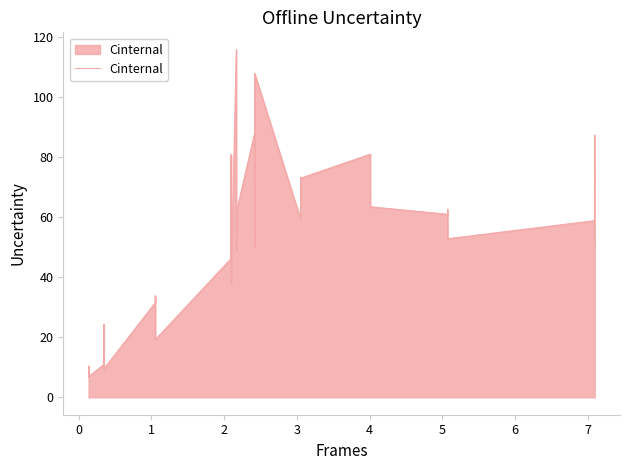

What is the greatest value displayed?

115.8